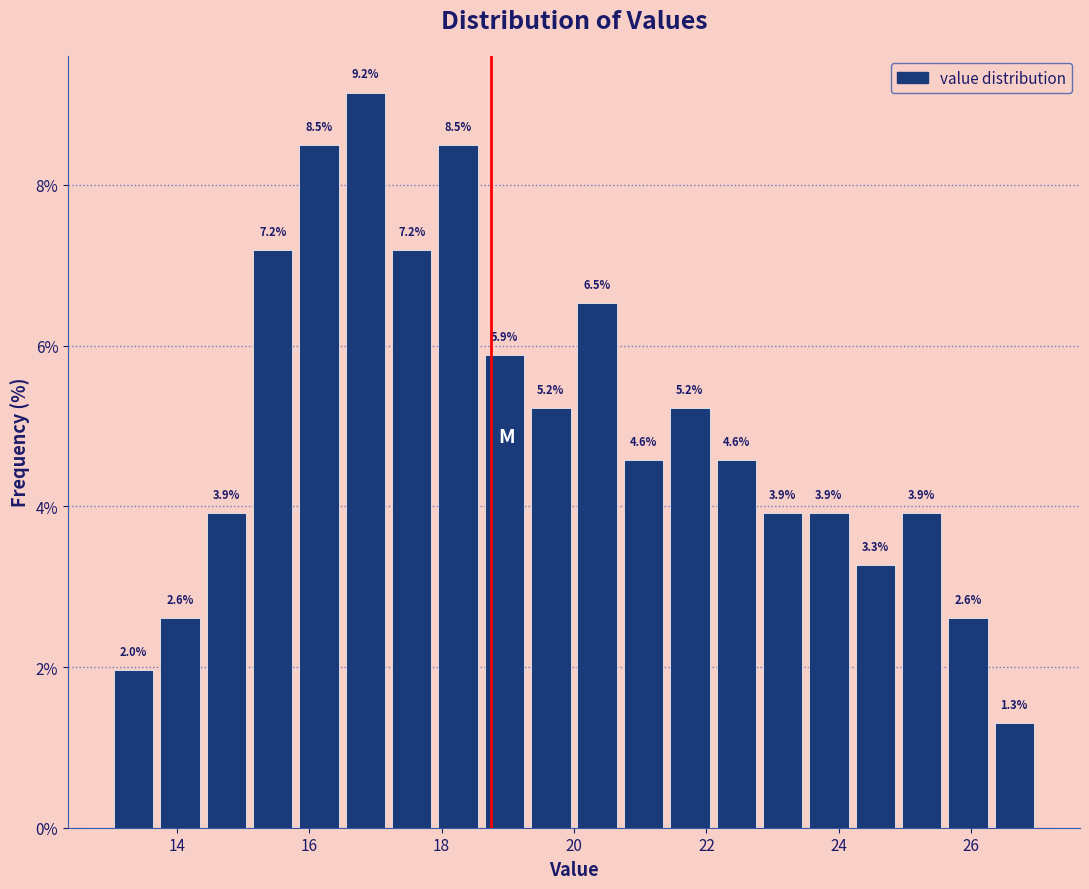

Read against the x-axis, roughly where is the centre of the tallest bar?

16.8